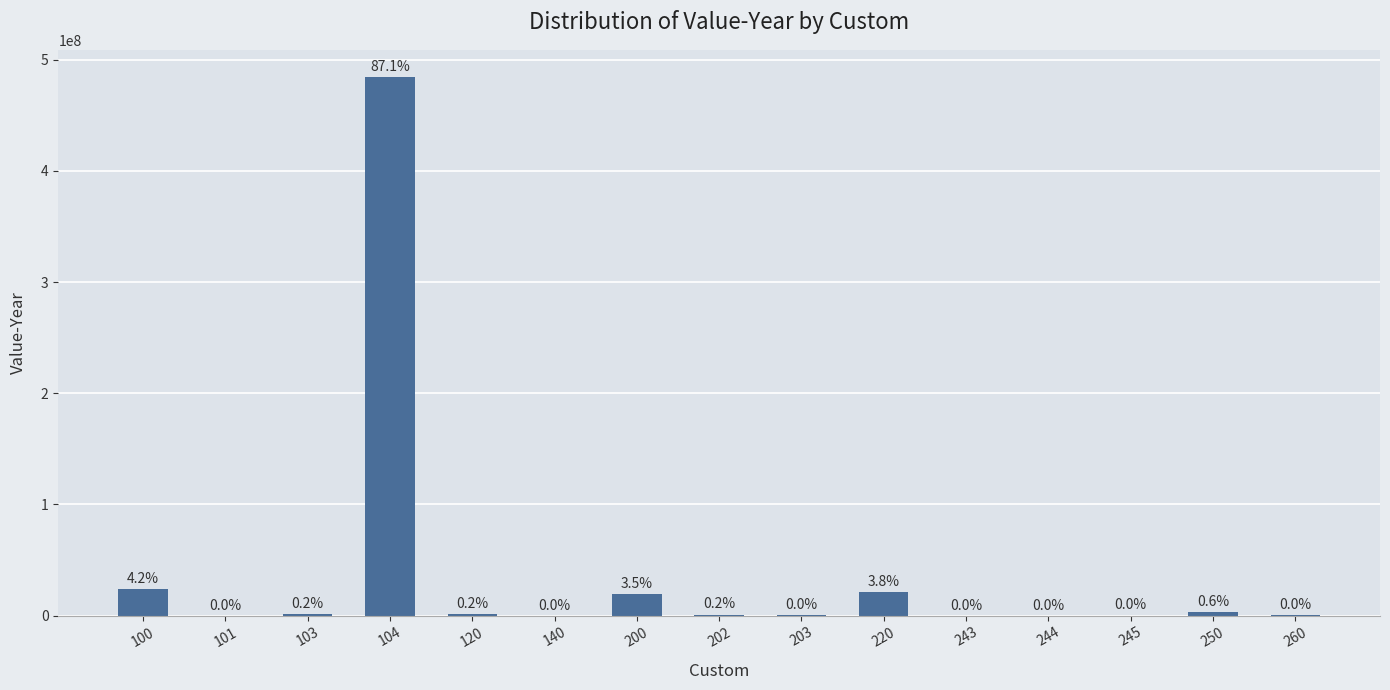

The value at 103 is 1041790. True or false?

True